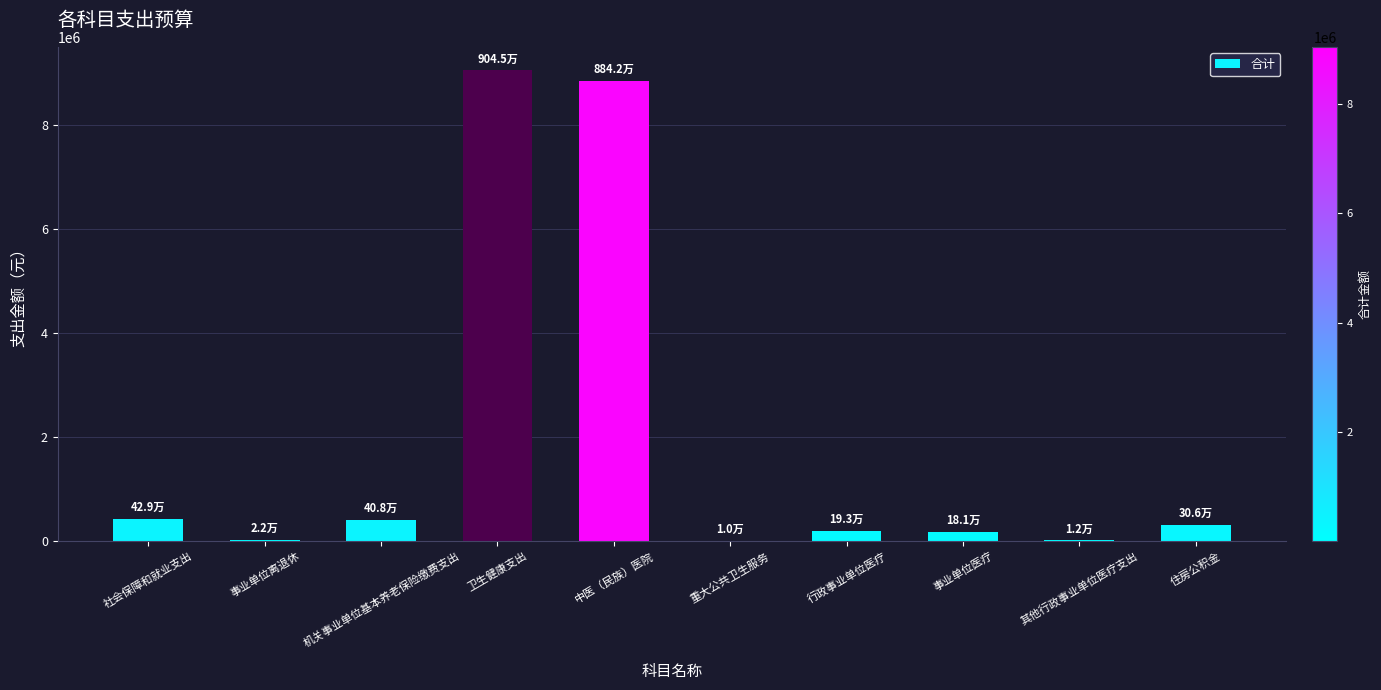

What is the average value?

1944697.7